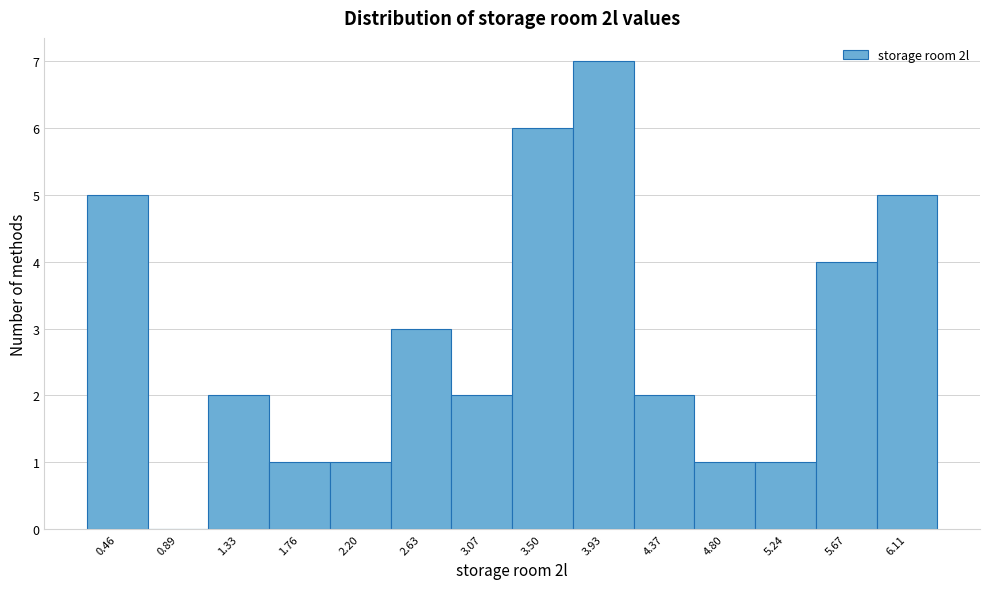

Reading left to right, transcribe all the data shown in this chart.

0.46=5	0.89=0	1.33=2	1.76=1	2.20=1	2.63=3	3.07=2	3.50=6	3.93=7	4.37=2	4.80=1	5.24=1	5.67=4	6.11=5